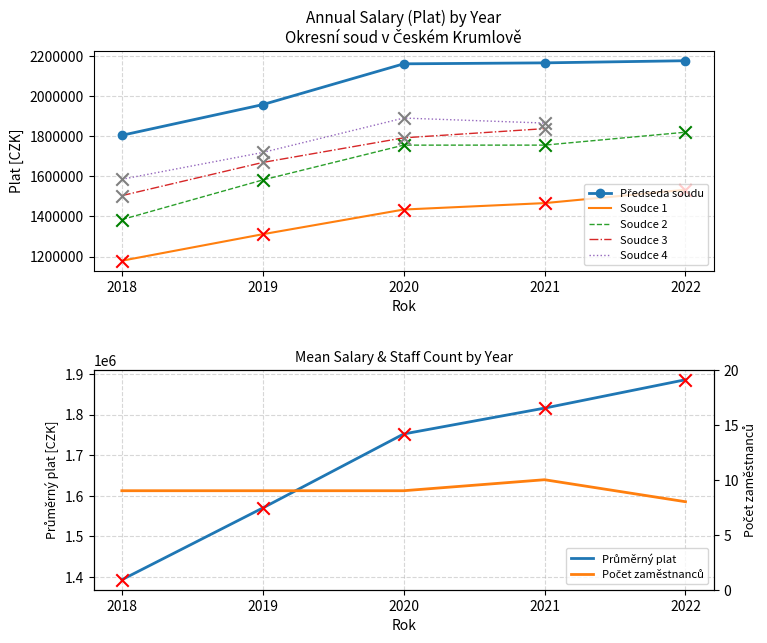

True or false: Soudce 1 and Soudce 2 intersect in this chart.

False